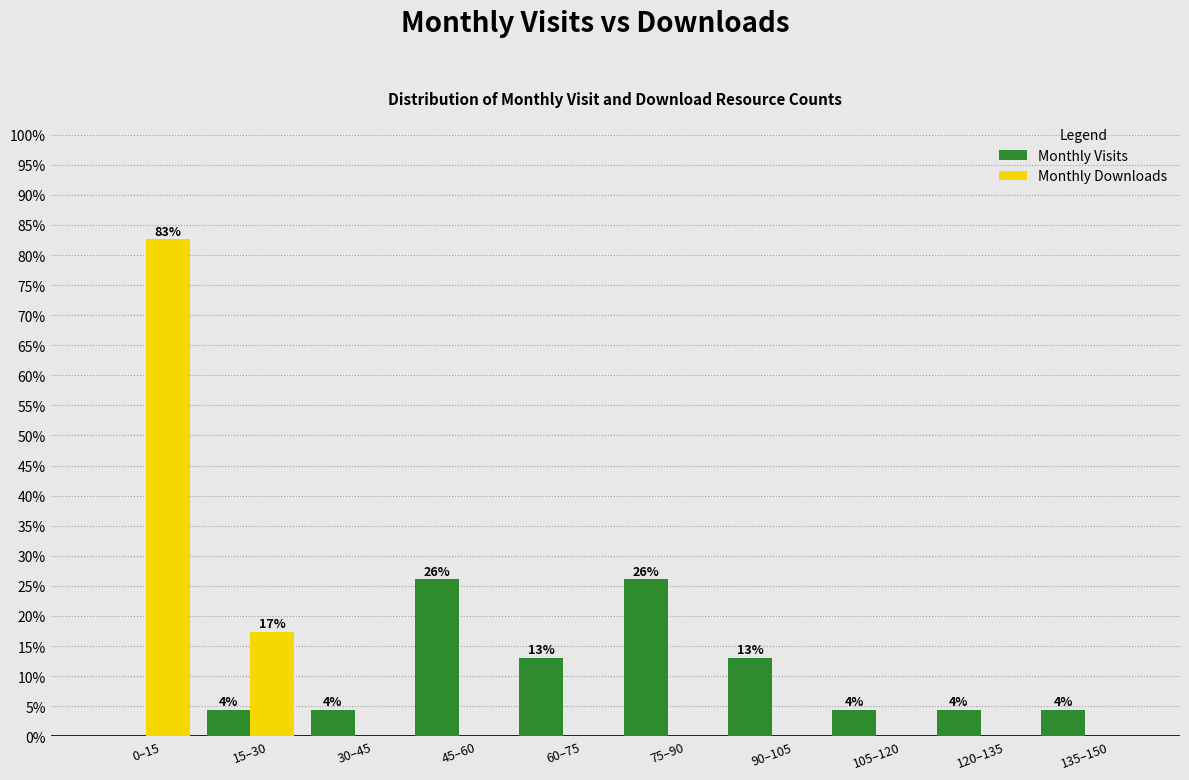

What are all the series names shown in the legend?

Monthly Visits, Monthly Downloads